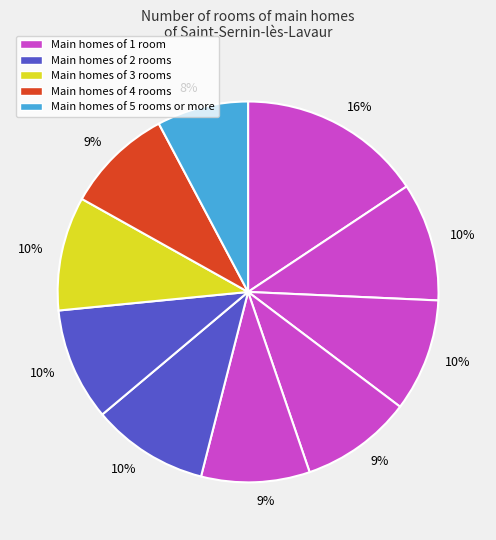

How many slices are in this pie chart?

10